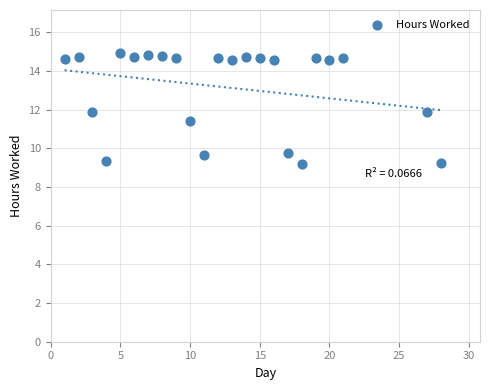

What is the range of X values (max minus min)?

27.0